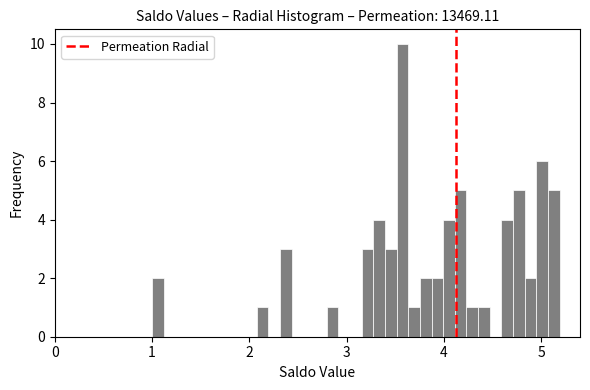

Read against the x-axis, roughly where is the centre of the tallest bar?

3.6